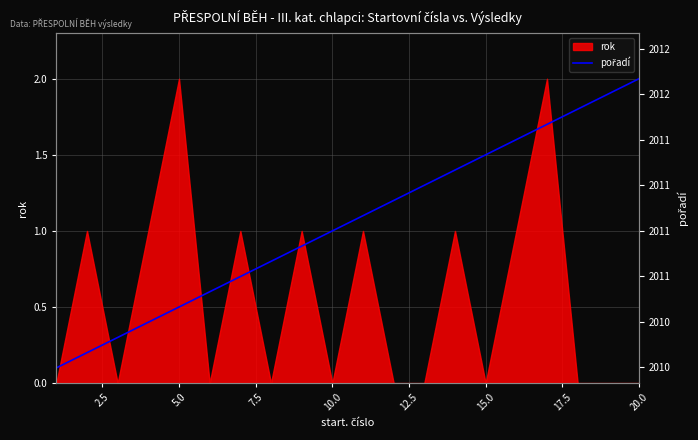

True or false: the data shows 1.5 at 10.

False